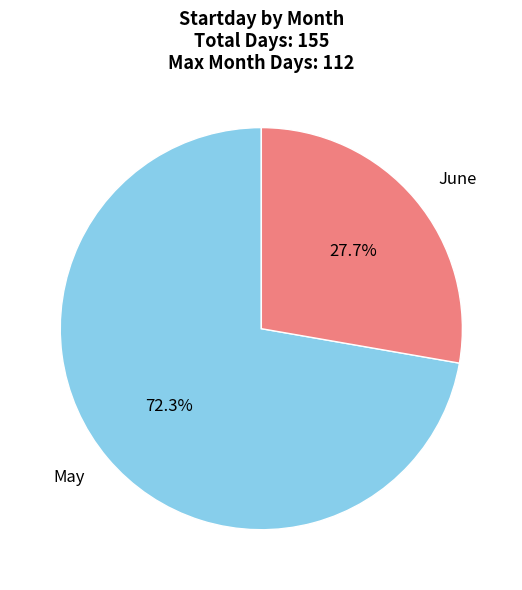

Which slice is the largest?

May